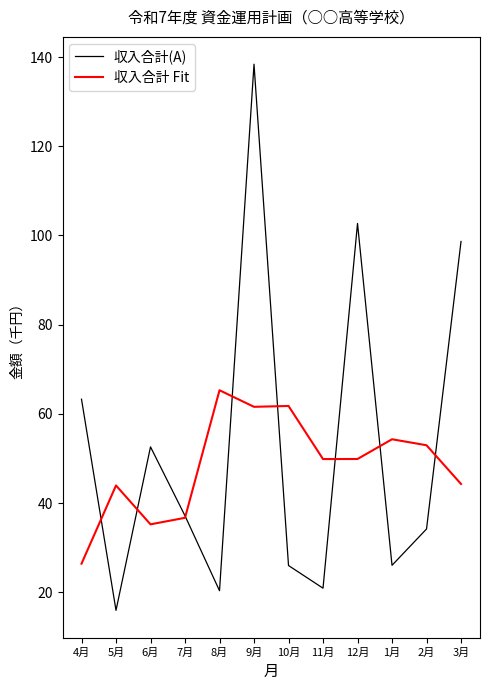

What are all the series names shown in the legend?

収入合計(A), 収入合計 Fit